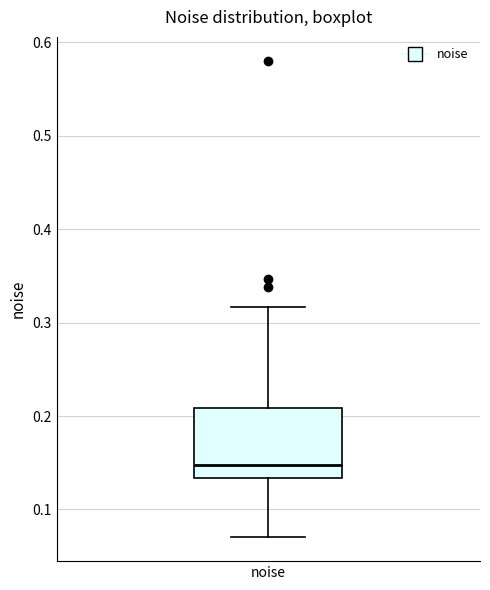

Transcribe this box plot: give where the median line is, the range the box spans, and where the two whiskers end, as read against the y-axis. The values are not printed on the chart, so give them approximately, as read against the axis.

median 0.15, box 0.13 to 0.21, whiskers 0.07 to 0.32